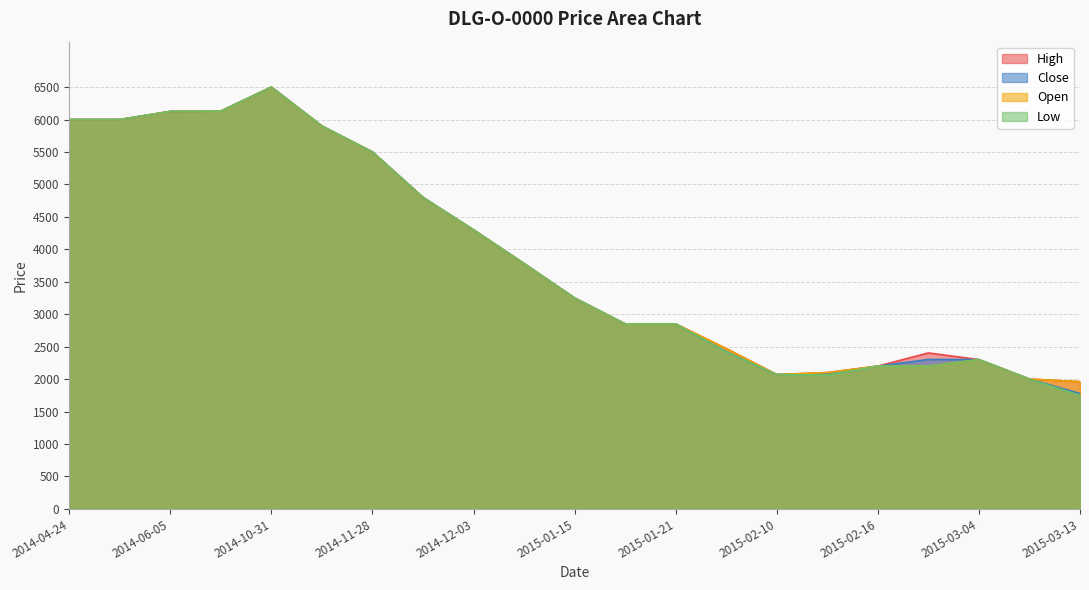

The value of Open at 2014-04-24 is 9674. True or false?

False